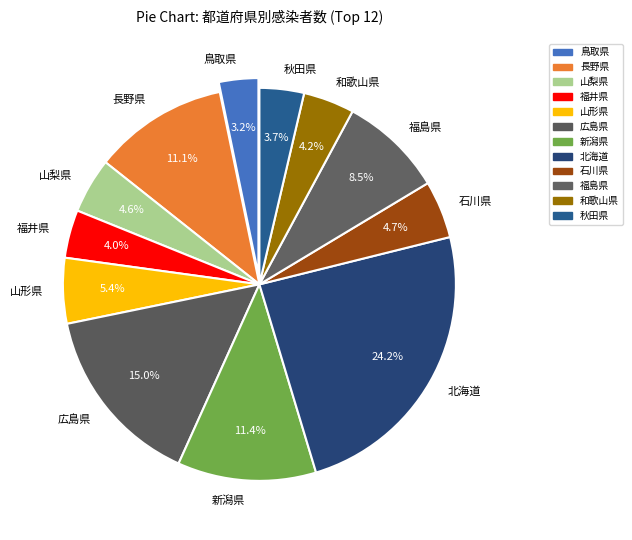

Does any single category account for the majority?

No